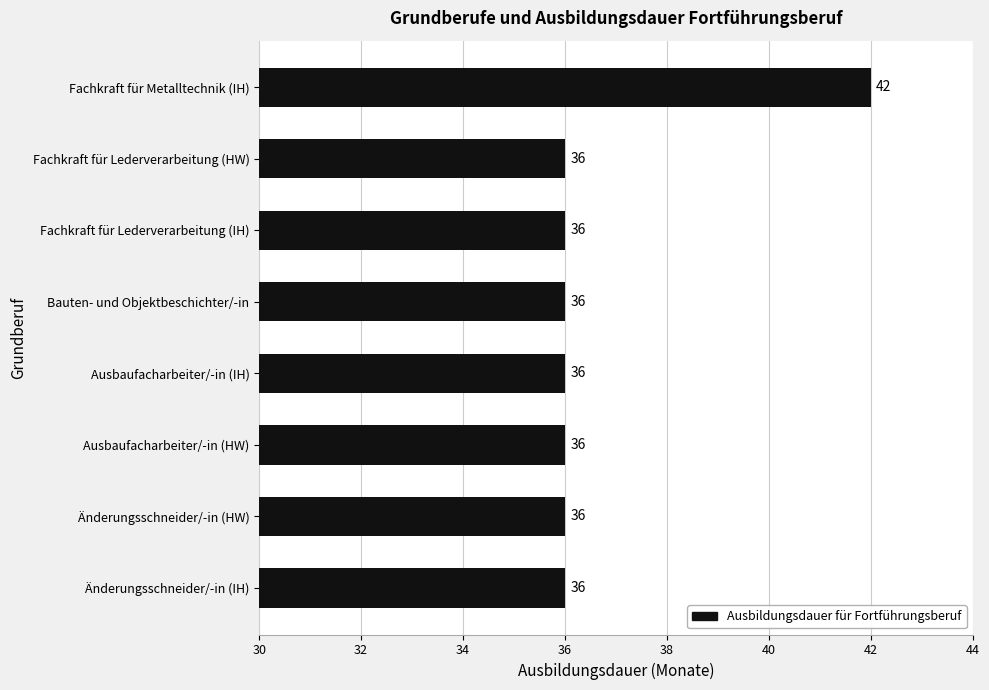

Which has a higher value, Fachkraft für Metalltechnik (IH) or Ausbaufacharbeiter/-in (HW)?

Fachkraft für Metalltechnik (IH)